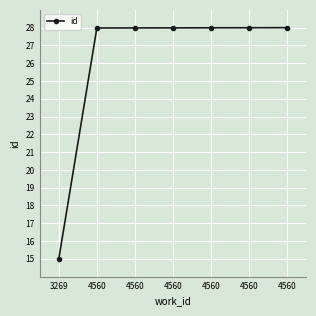

How many data points does each series have?

7